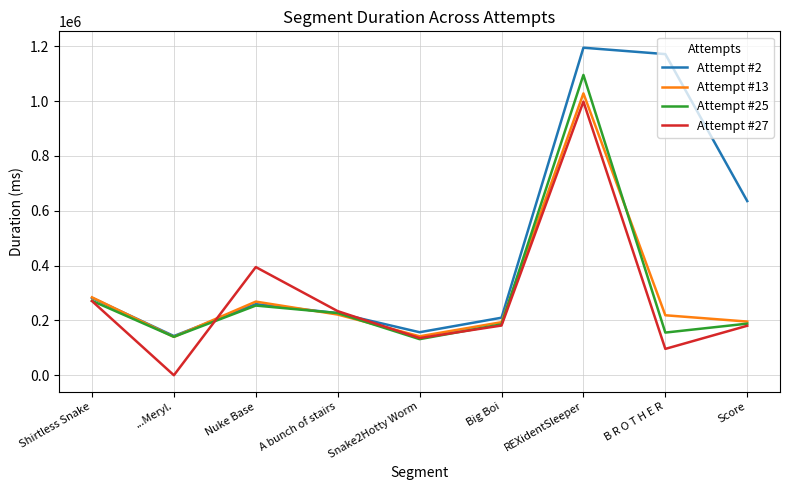

Is it true that Attempt #13 equals 396925 at Nuke Base?

False